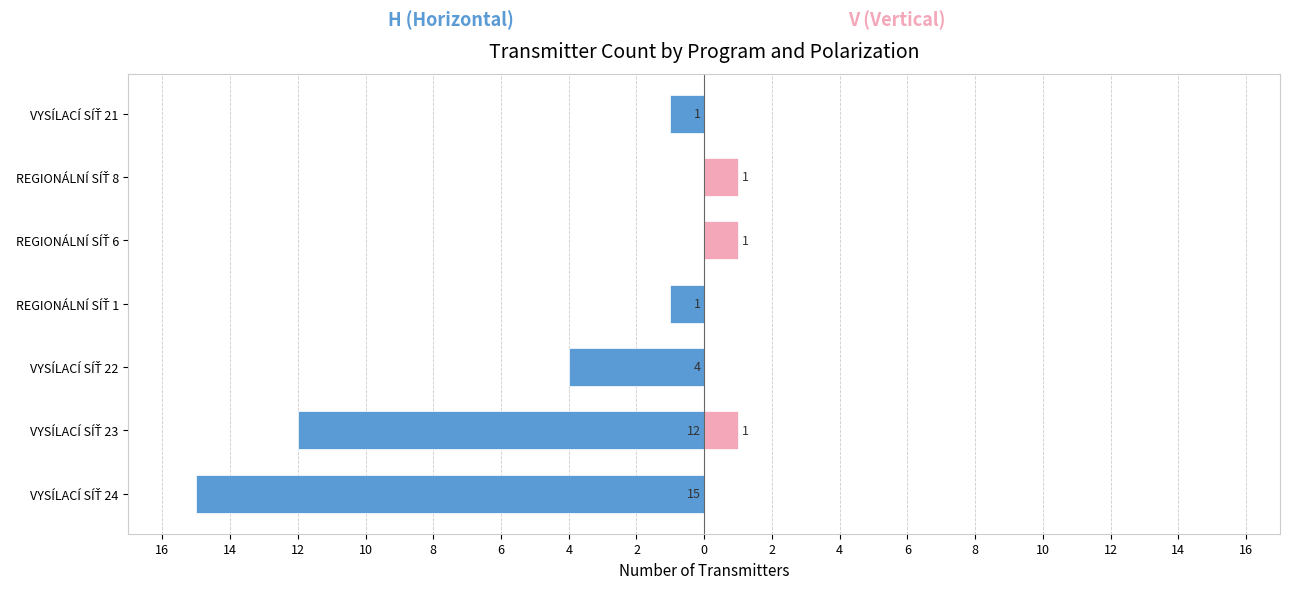

Reading left to right, list all the values displayed in this chart.

H (Horizontal): -15	-12	-4	-1	0	0	-1
V (Vertical): 0	1	0	0	1	1	0